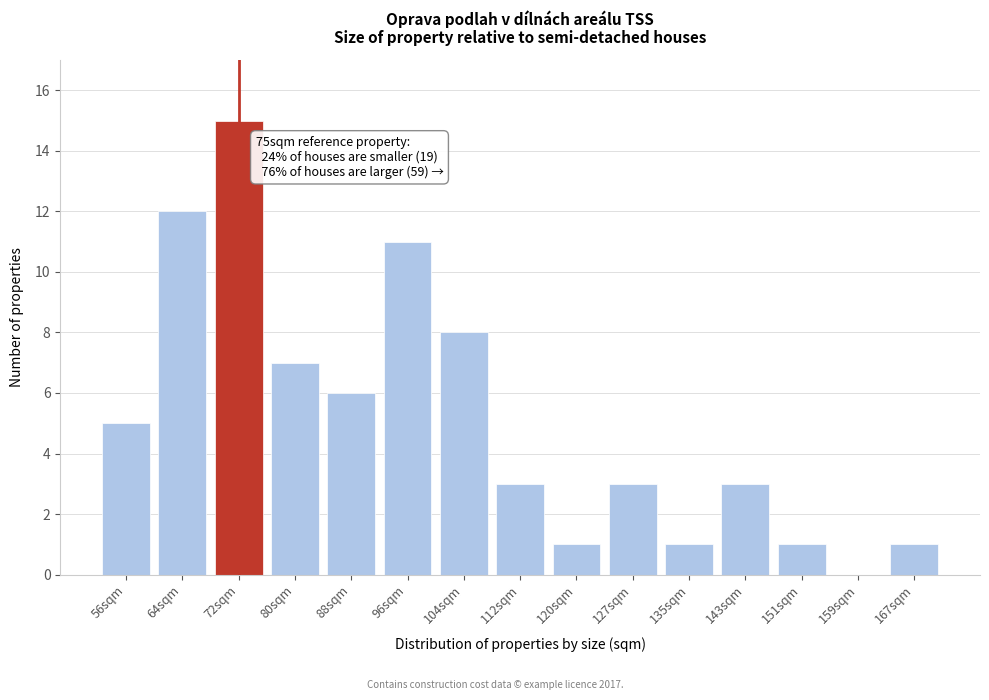

Reading left to right, what are all the values shown in this chart?

56sqm=5	64sqm=12	72sqm=15	80sqm=7	88sqm=6	96sqm=11	104sqm=8	112sqm=3	120sqm=1	127sqm=3	135sqm=1	143sqm=3	151sqm=1	159sqm=0	167sqm=1